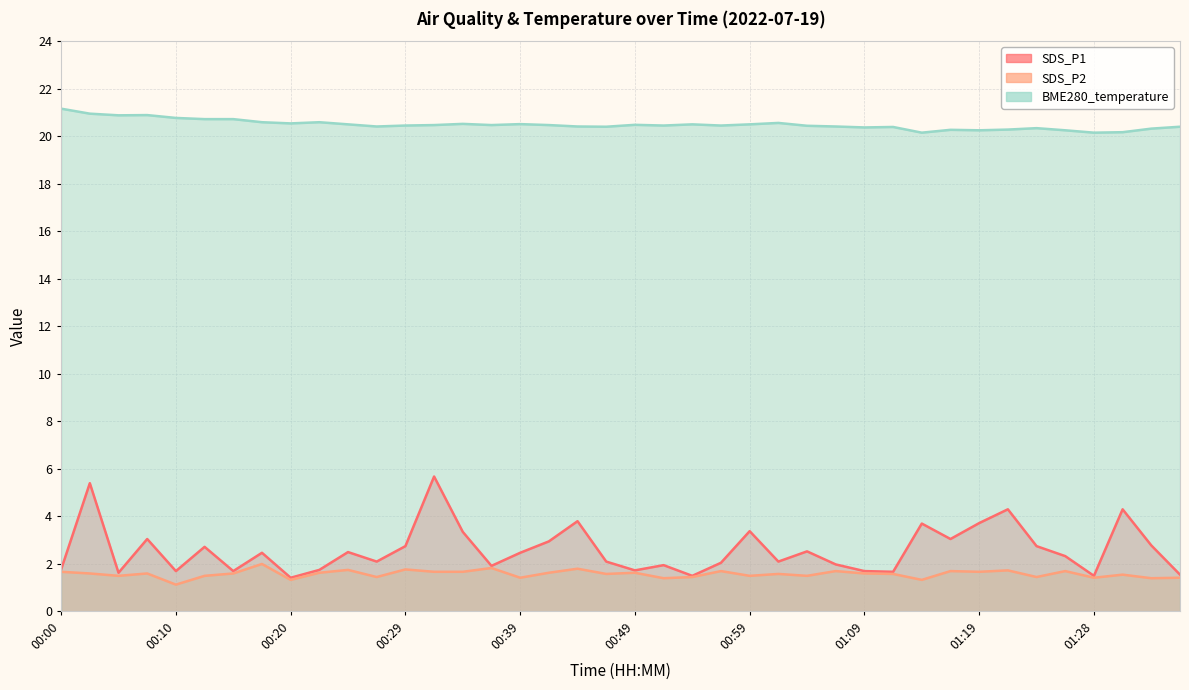

Does the chart display data point markers on the line(s)?

No